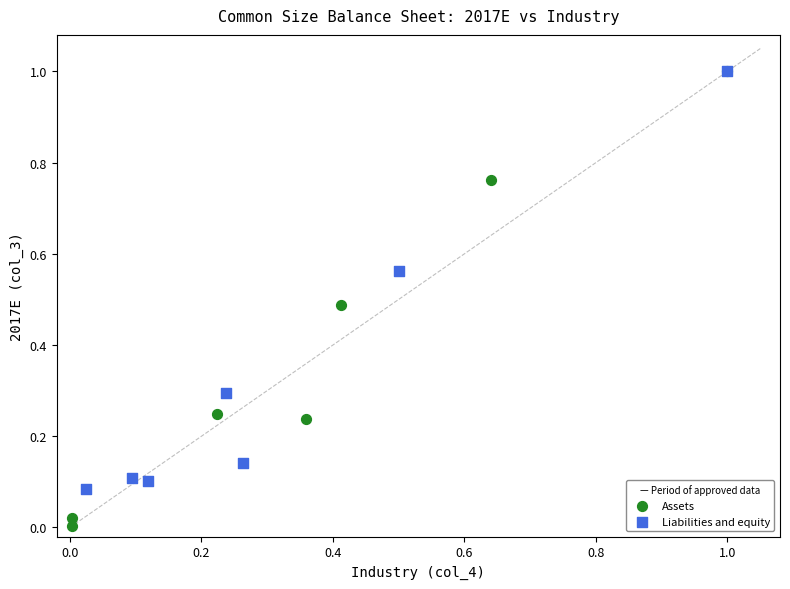

Which series contains the lowest Y value?

Assets